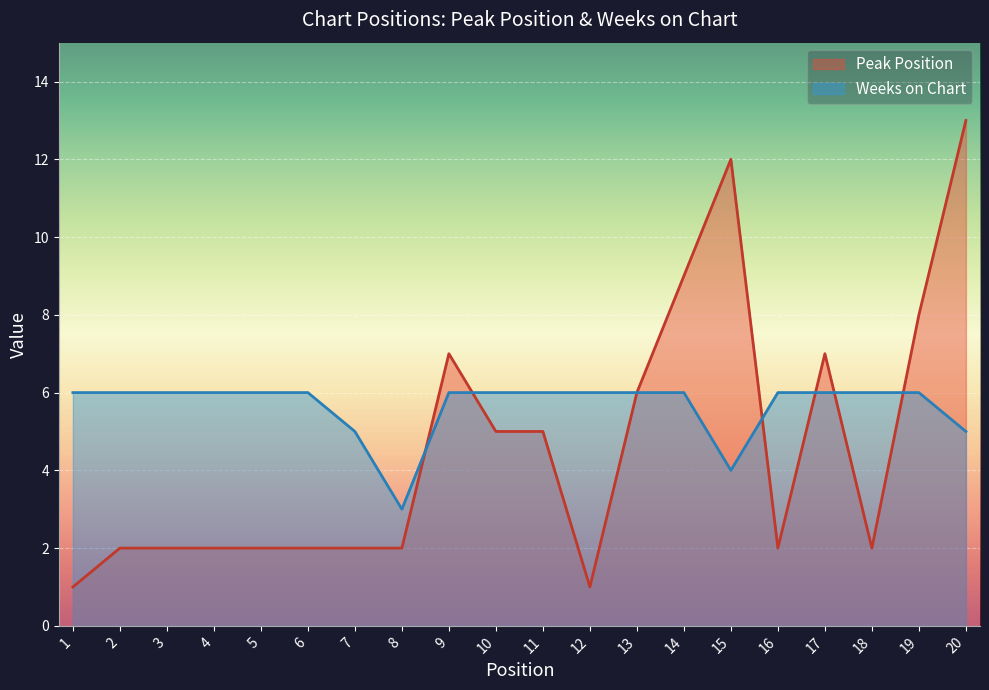

What is the minimum value for Peak Position?

1